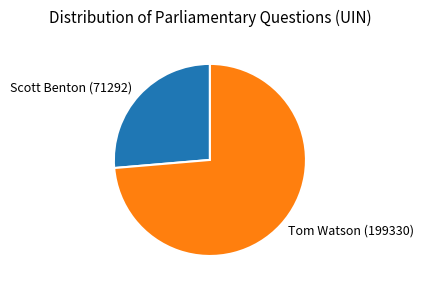

Which slice is the largest?

Tom Watson (199330)